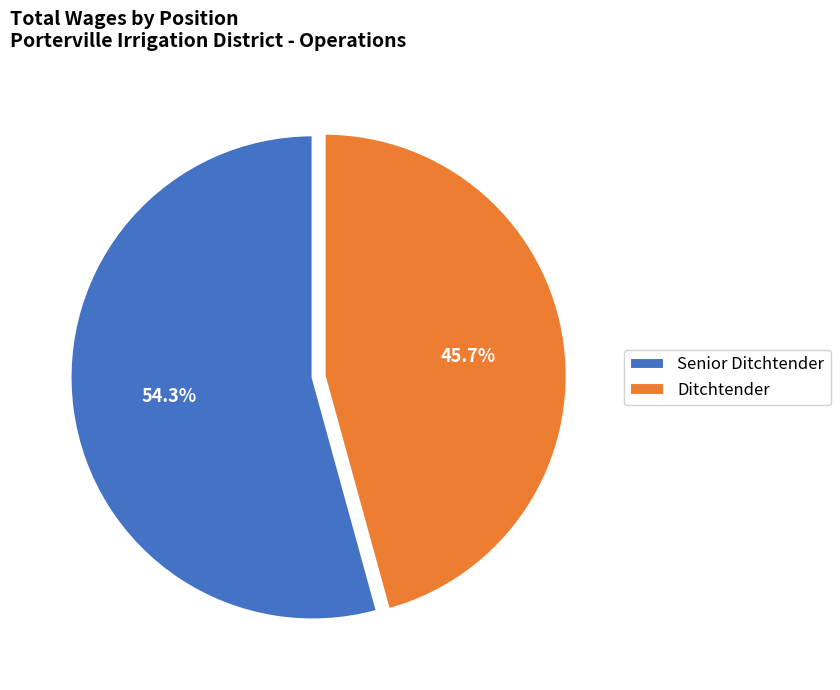

Is the sum of Senior Ditchtender and Ditchtender greater than half?

Yes